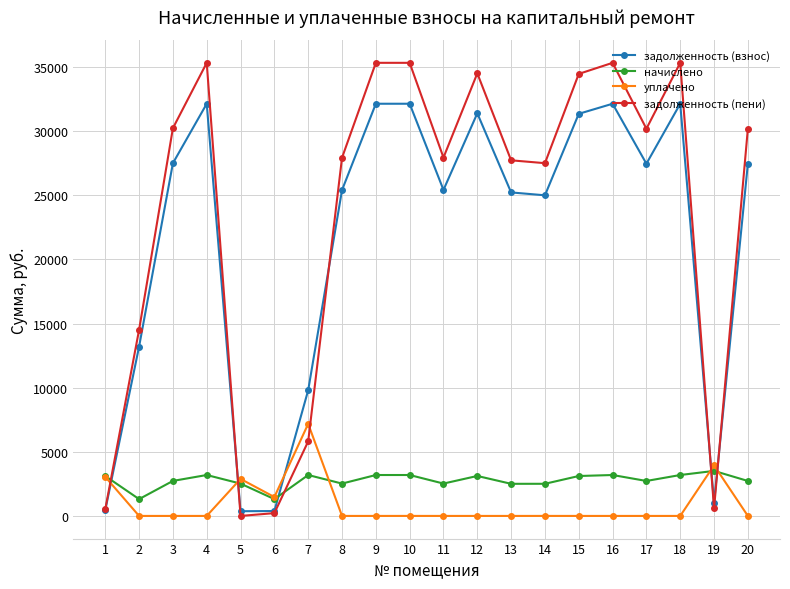

What are all the series names shown in the legend?

задолженность (взнос), начислено, уплачено, задолженность (пени)